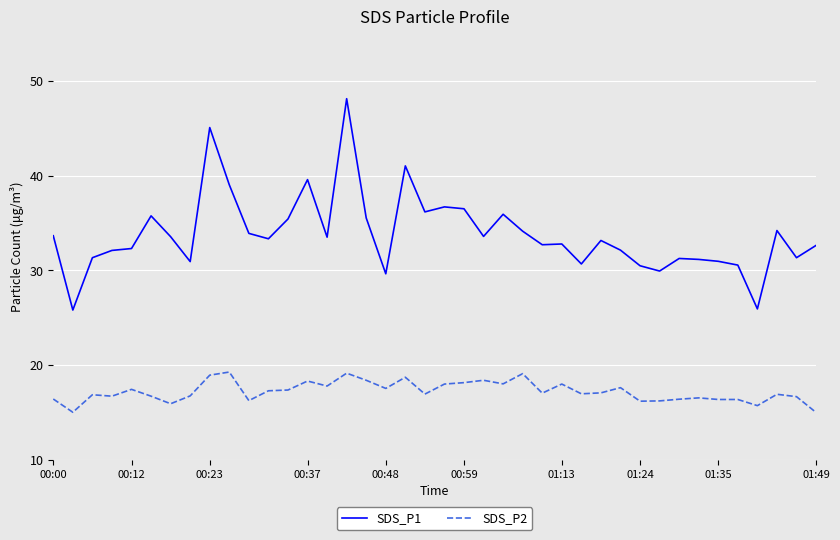

Which series has the largest range (max minus min)?

SDS_P1